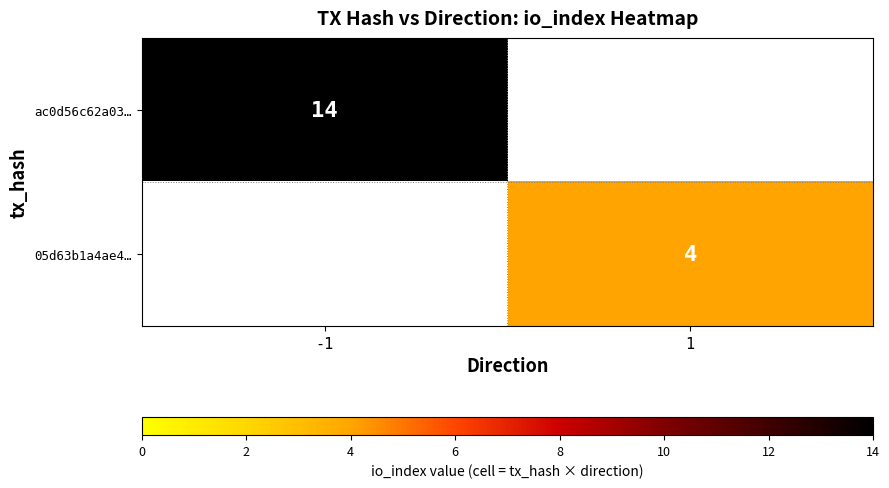

The value of ac0d56c62a03… at -1 is 14. True or false?

True